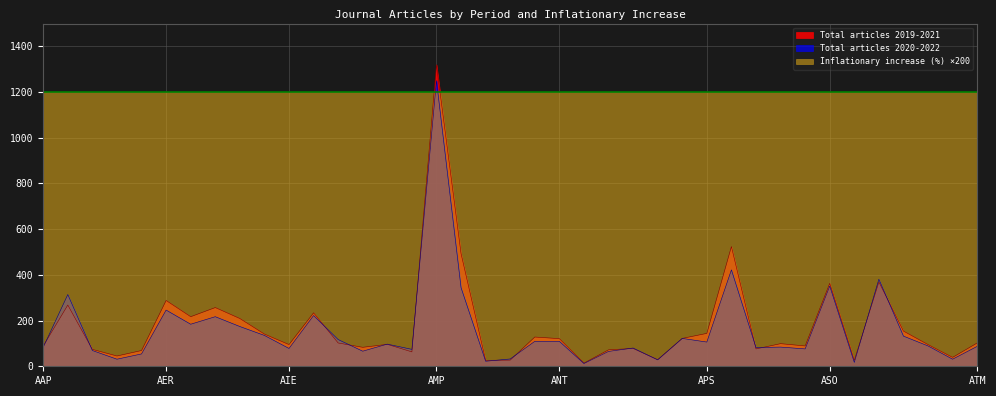

What is the label of the 32nd point from the right?

AFR